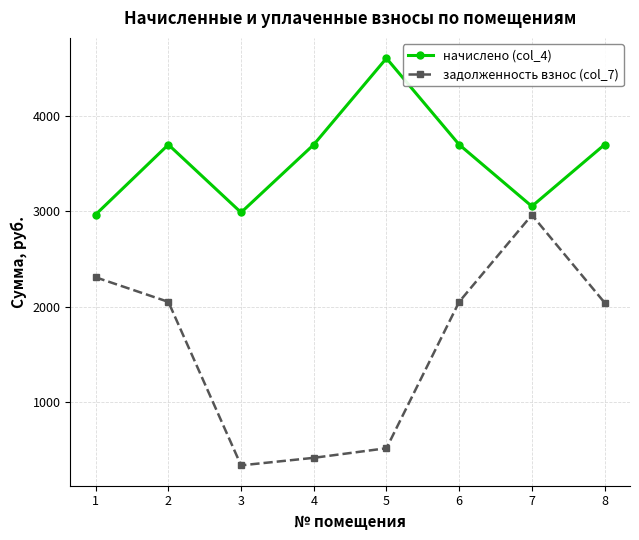

At which category is the sum across all series the highest?

7